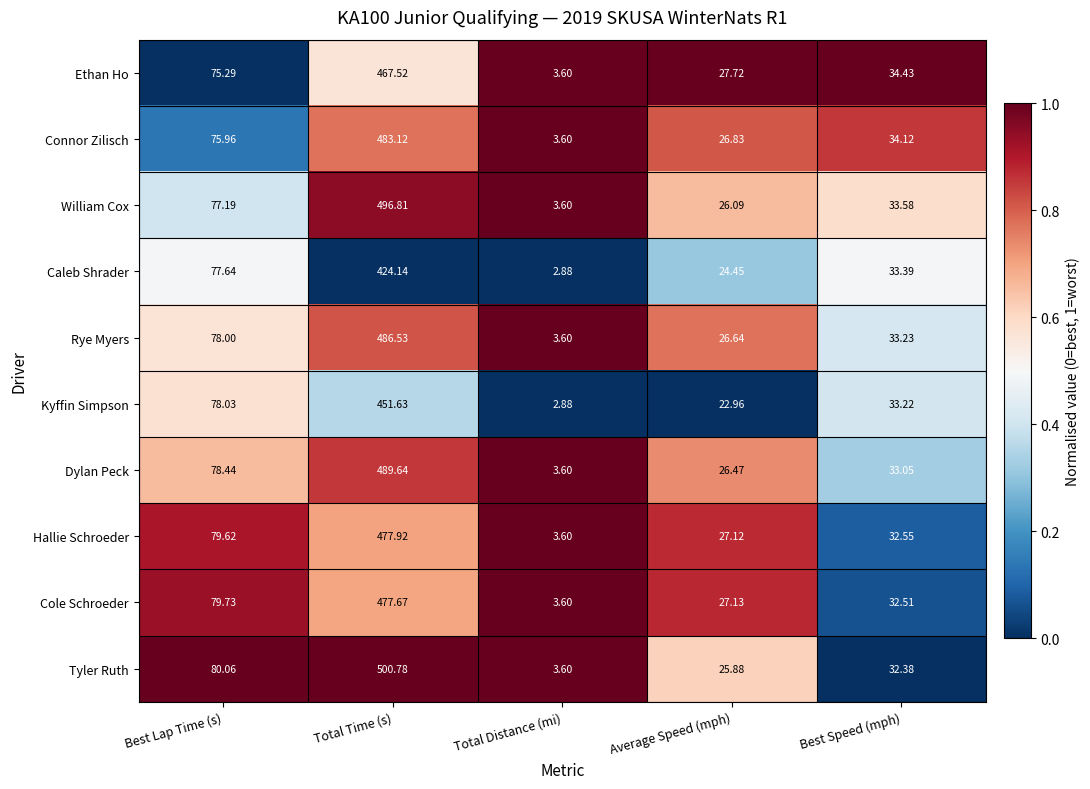

Is the value of Ethan Ho at Best Lap Time (s) greater than the value of Tyler Ruth at Total Time (s)?

No